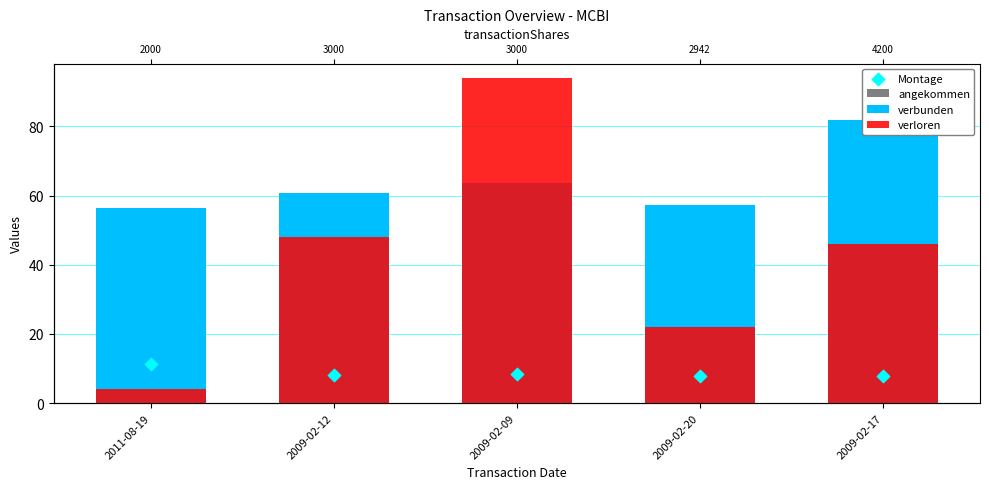

Which series contains the lowest Y value?

verloren